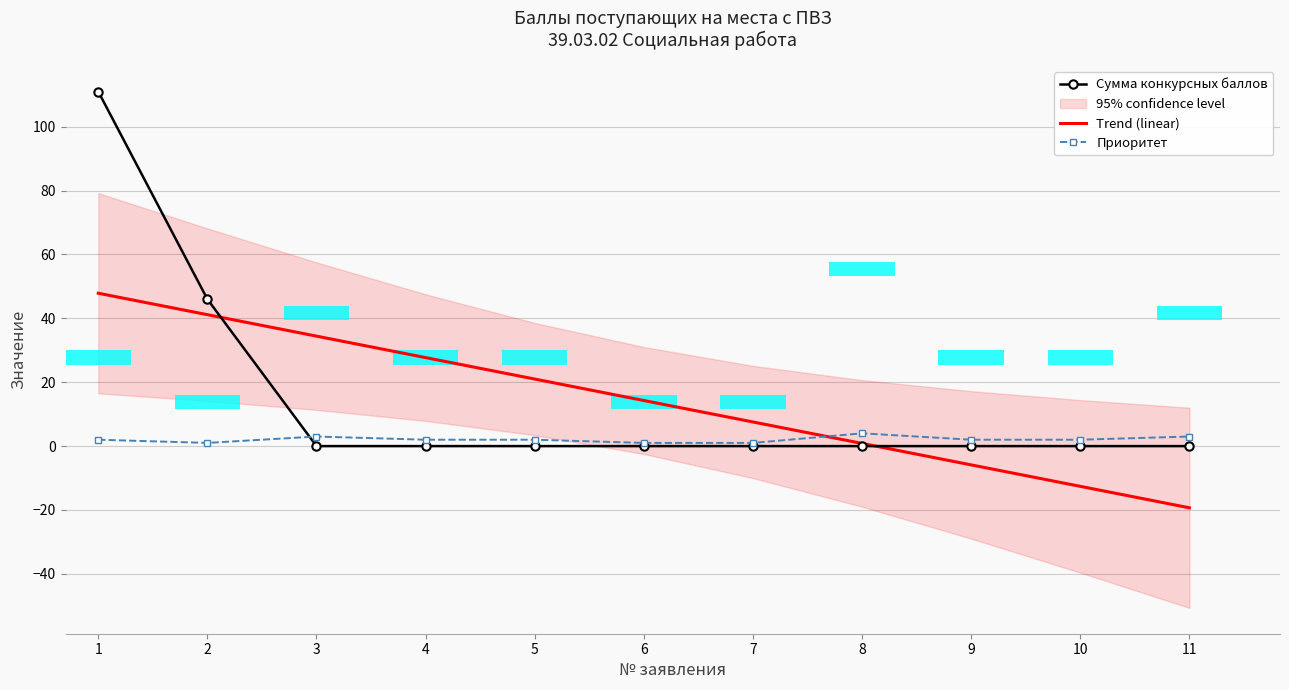

The Приоритет series shows 2.0 at 5. True or false?

True